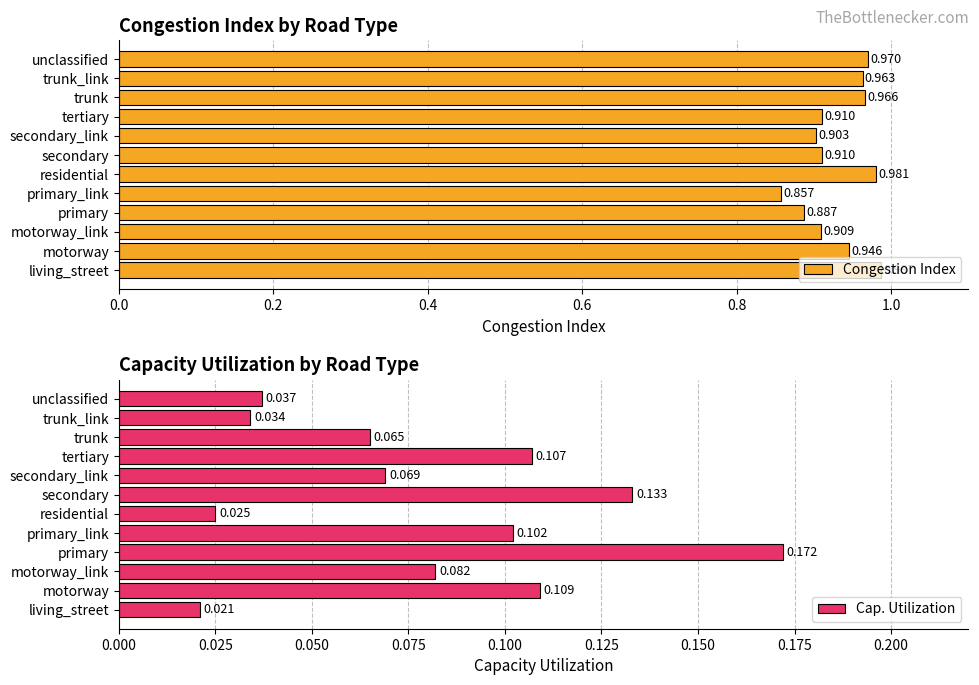

Rank the series by their average value, from highest to lowest.

Congestion Index, Cap. Utilization